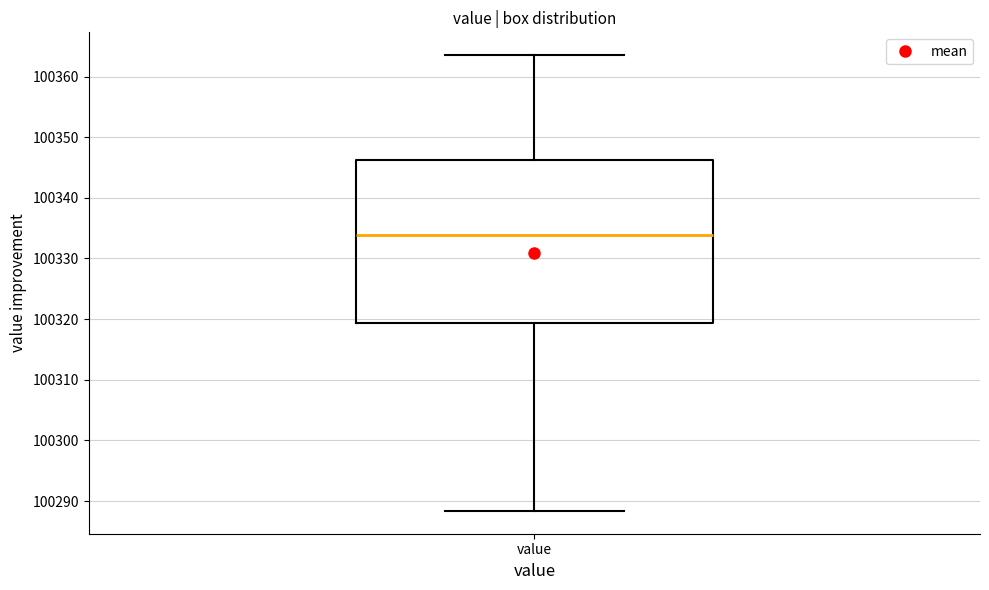

Transcribe this box plot: give where the median line is, the range the box spans, and where the two whiskers end, as read against the y-axis. The values are not printed on the chart, so give them approximately, as read against the axis.

median 100334, box 100319 to 100346, whiskers 100288 to 100364